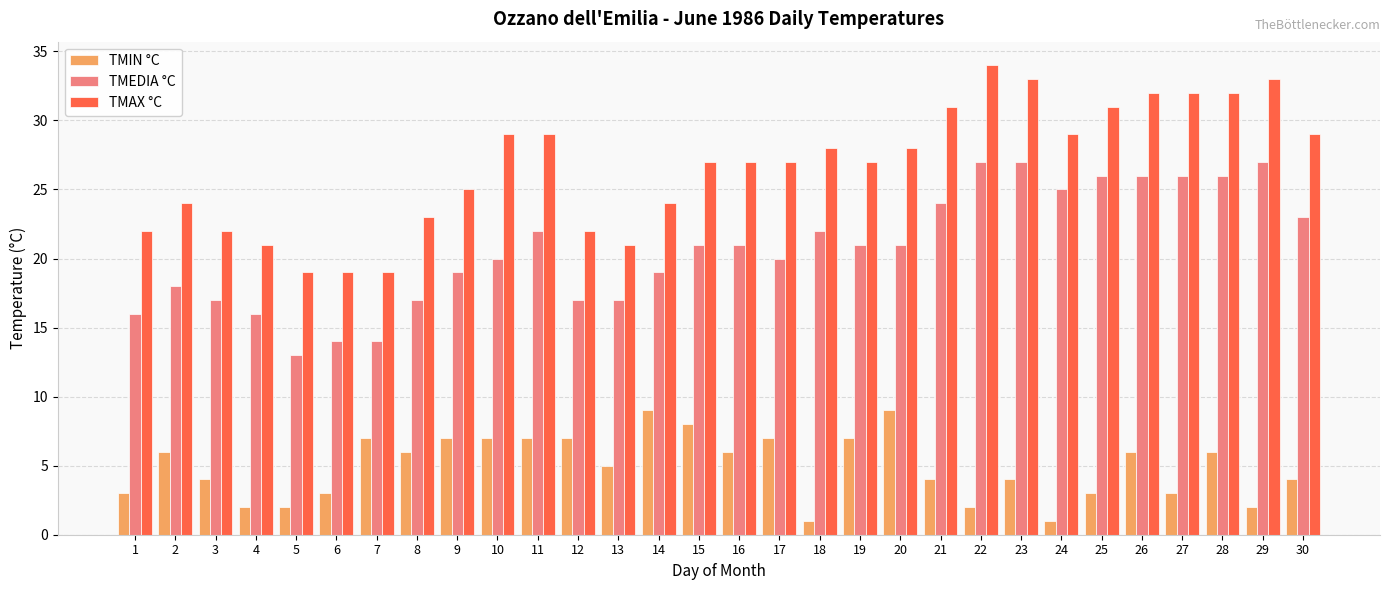

What is the total value across all series at 28?

64